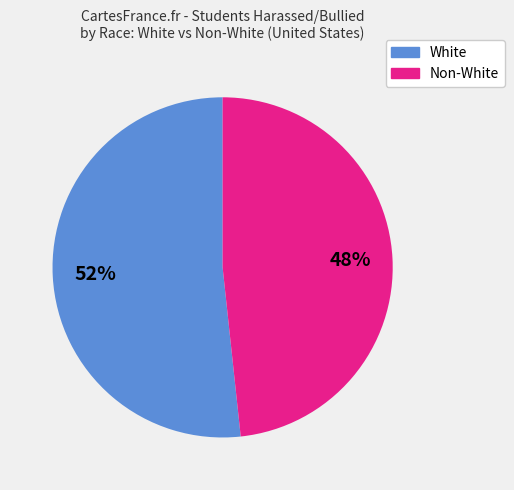

Is there any slice that represents more than half of the pie?

Yes